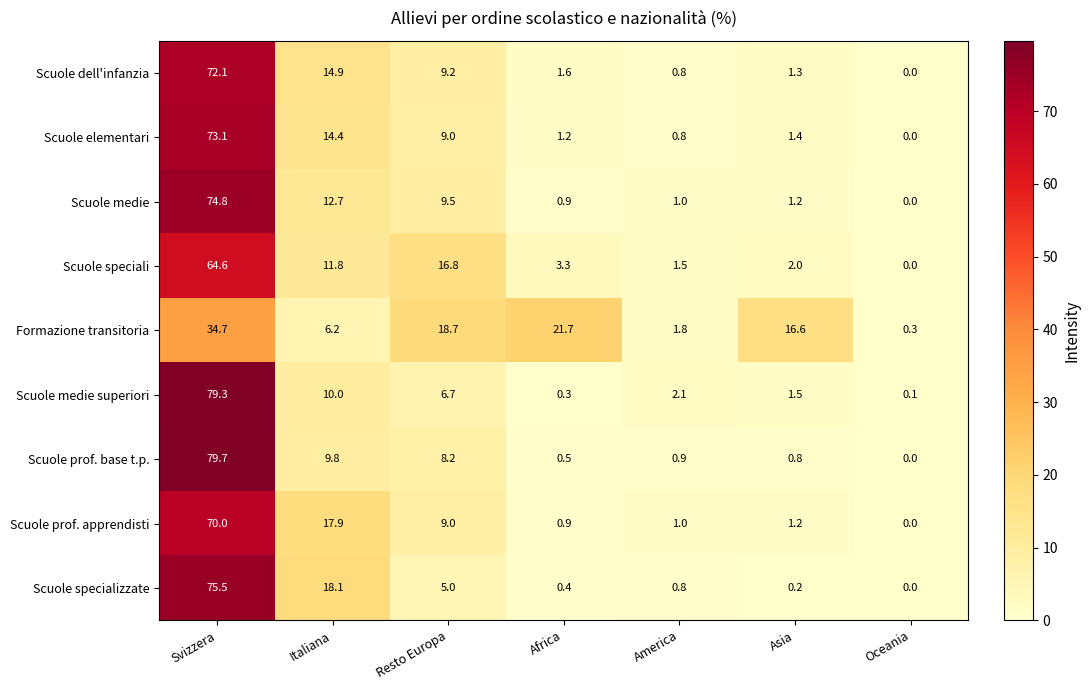

Is the value of Scuole prof. apprendisti at Oceania greater than the value of Scuole prof. base t.p. at Africa?

No